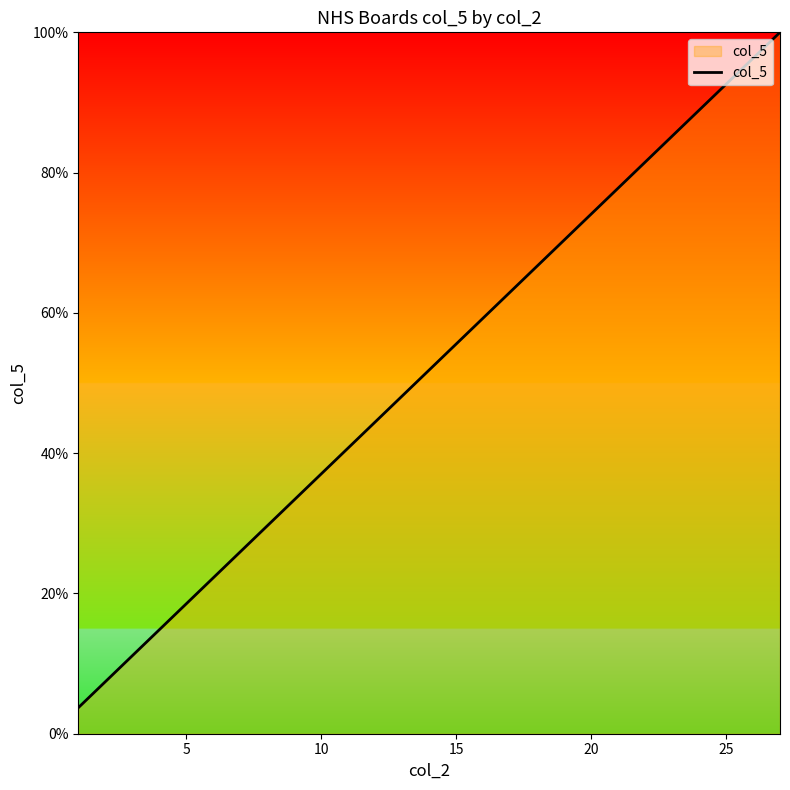

What is the maximum value shown in the chart?

100.0